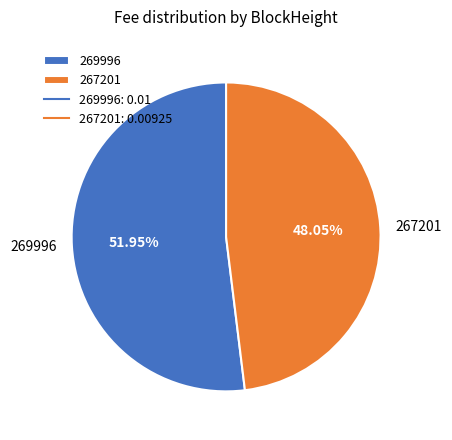

Rank the categories by value from lowest to highest.

267201, 269996